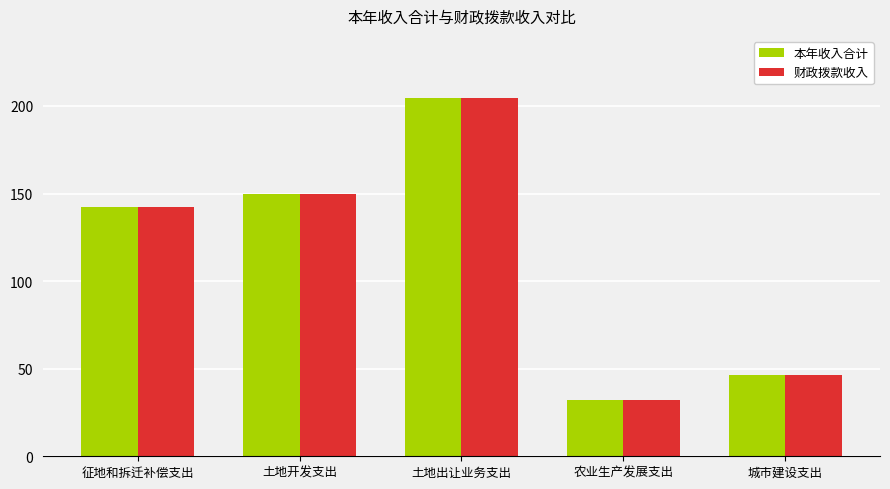

Reading left to right, list all the values displayed in this chart.

本年收入合计: 征地和拆迁补偿支出=142.6	土地开发支出=149.9	土地出让业务支出=204.3	农业生产发展支出=32.0	城市建设支出=46.4
财政拨款收入: 征地和拆迁补偿支出=142.6	土地开发支出=149.9	土地出让业务支出=204.3	农业生产发展支出=32.0	城市建设支出=46.4